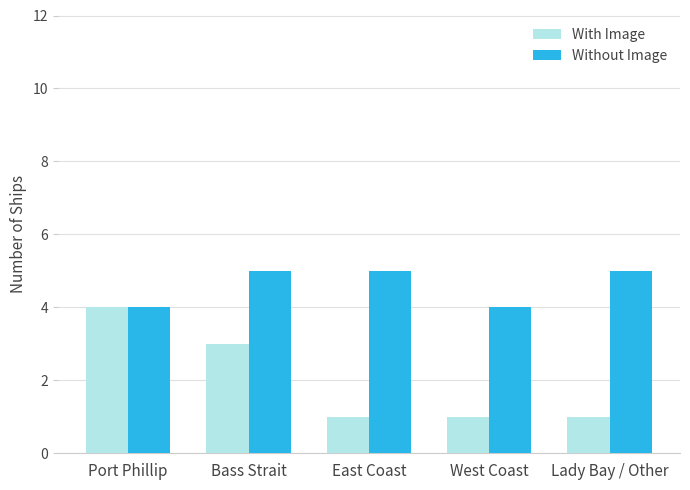

What is the difference between the maximum and minimum values in the Without Image series?

1